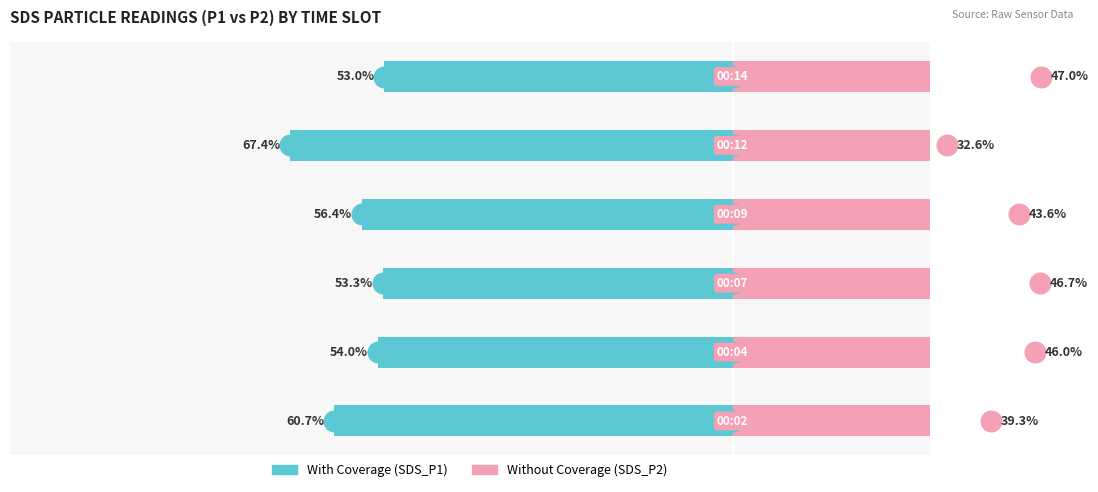

Which series reaches the maximum Y coordinate?

Without Coverage